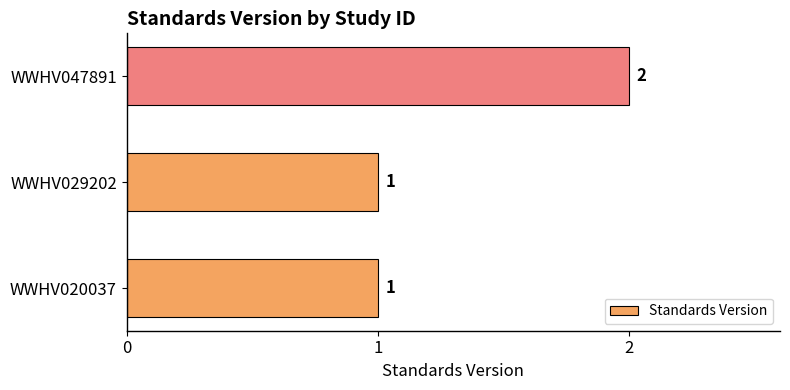

How many bars are there in total?

3